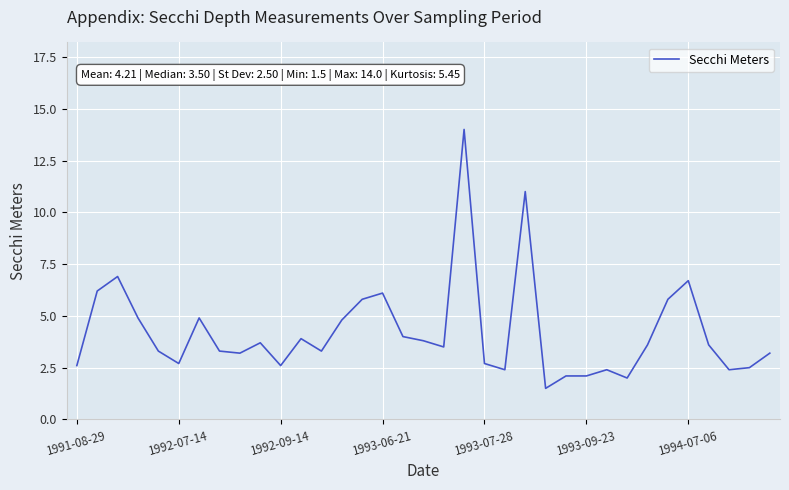

How many series are shown in this chart?

1